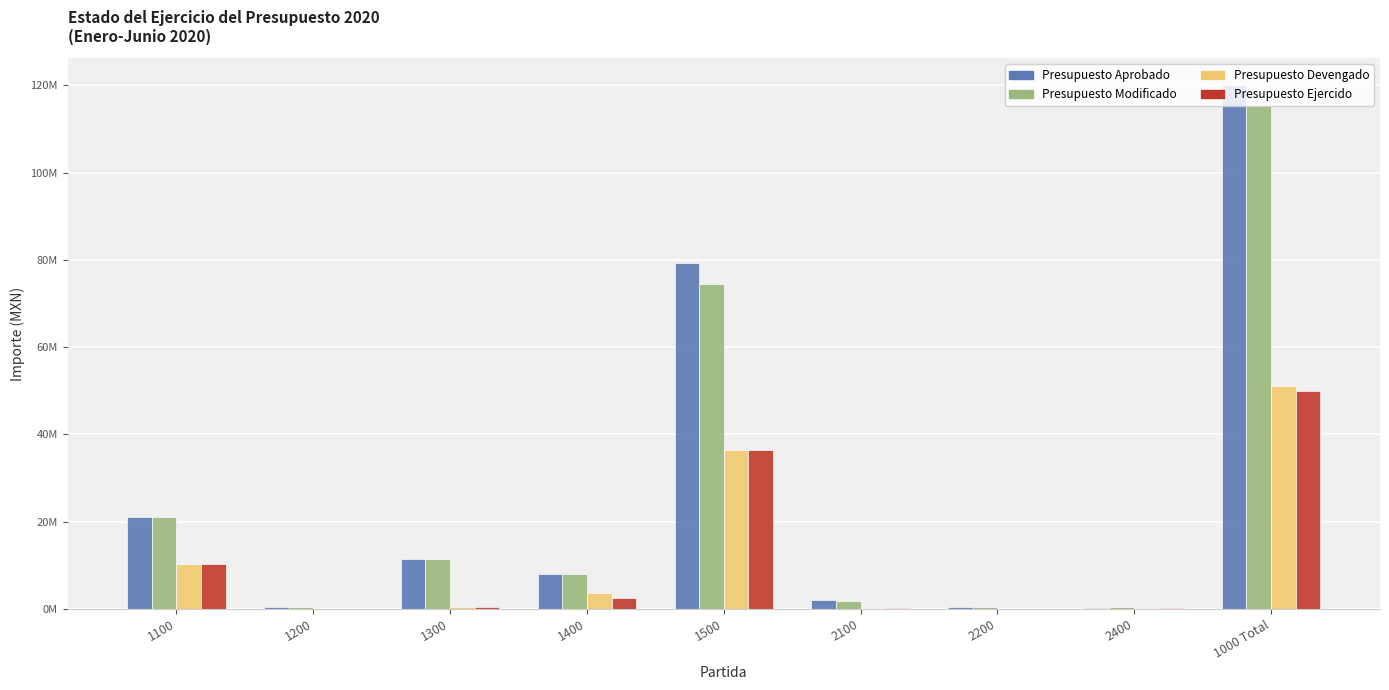

Is it true that Presupuesto Modificado equals 74376890.4 at 1500?

True